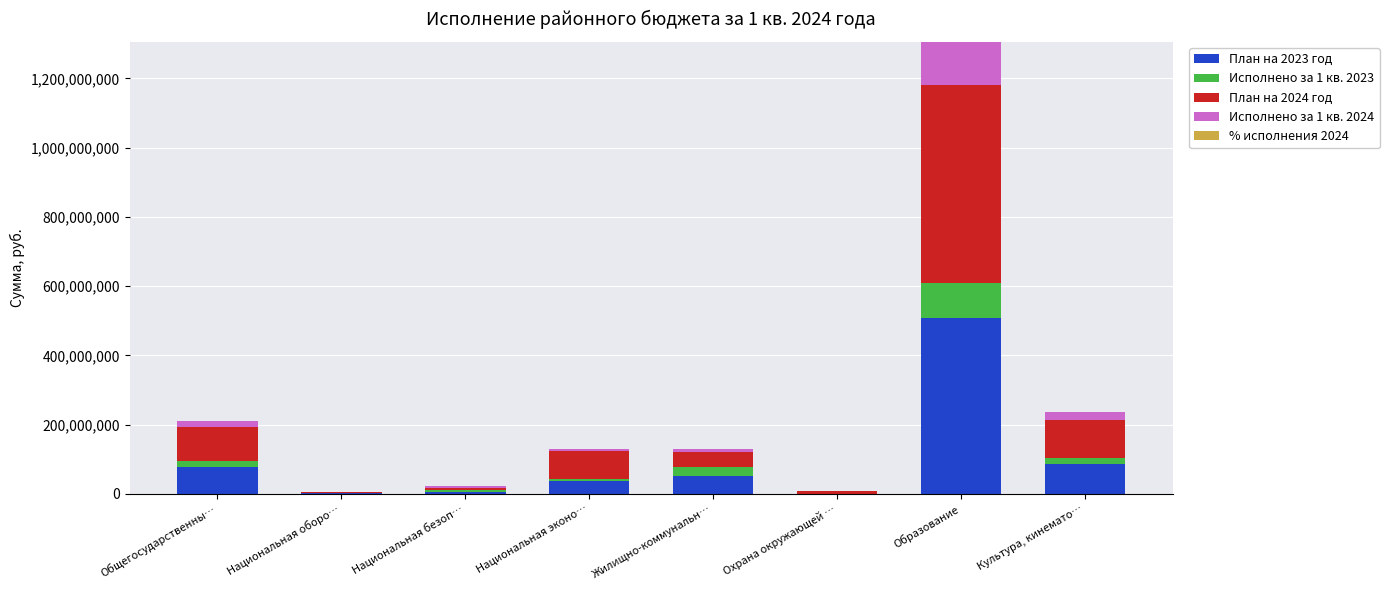

At which category is the sum across all series the highest?

Образование